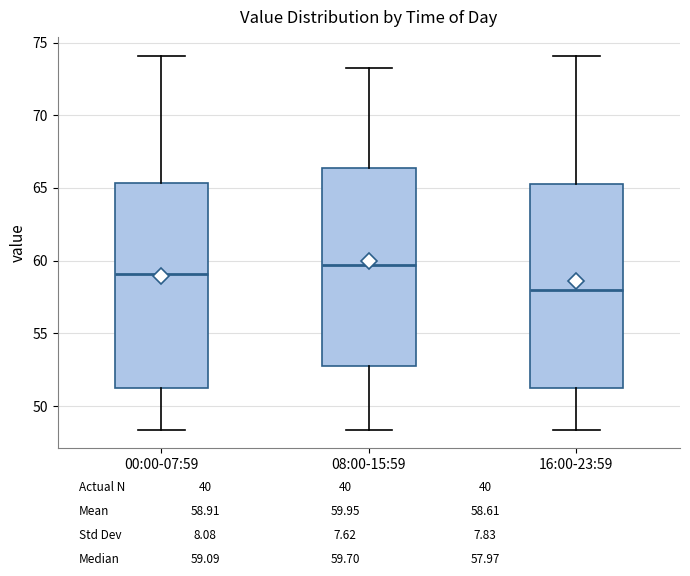

Which box has the highest median line?

08:00-15:59